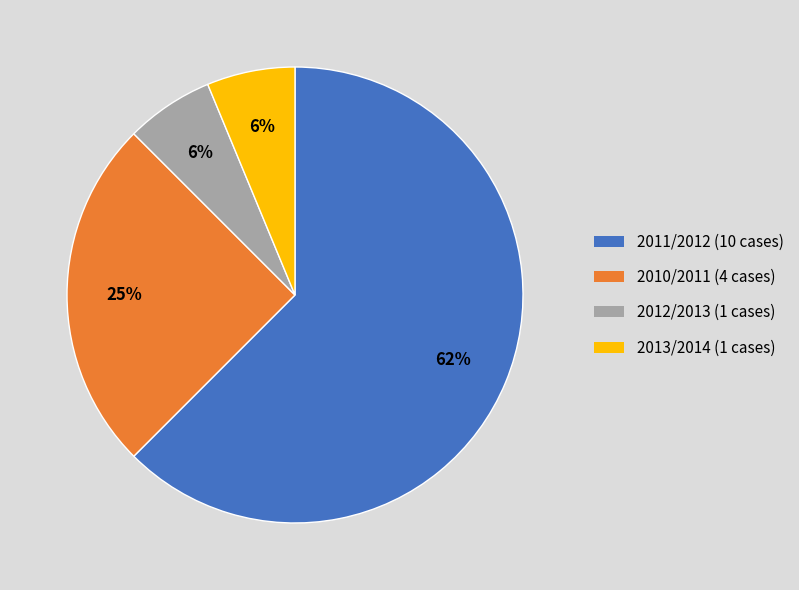

To the nearest percent, what is the combined percentage of 2012/2013 and 2011/2012?

69%